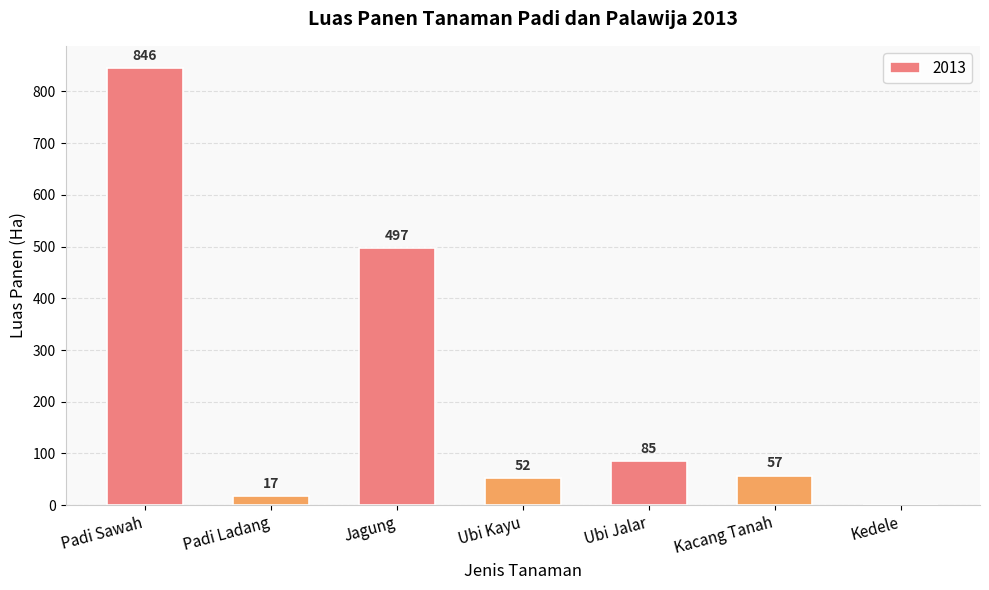

What is the sum of the values at Jagung and Padi Sawah?

1343